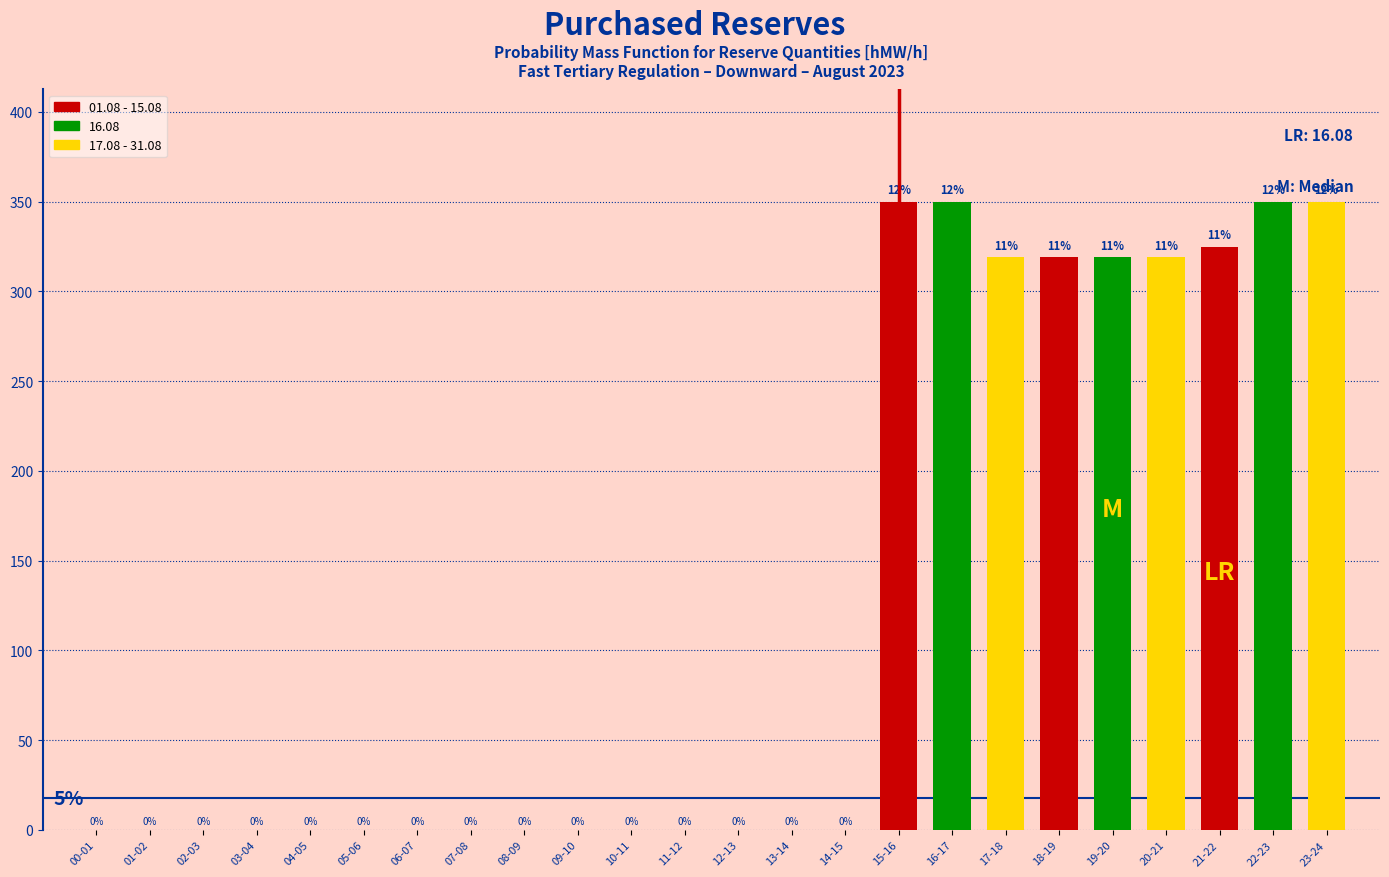

Is it true that 01.08 - 15.08 equals 518 at 19-20?

False